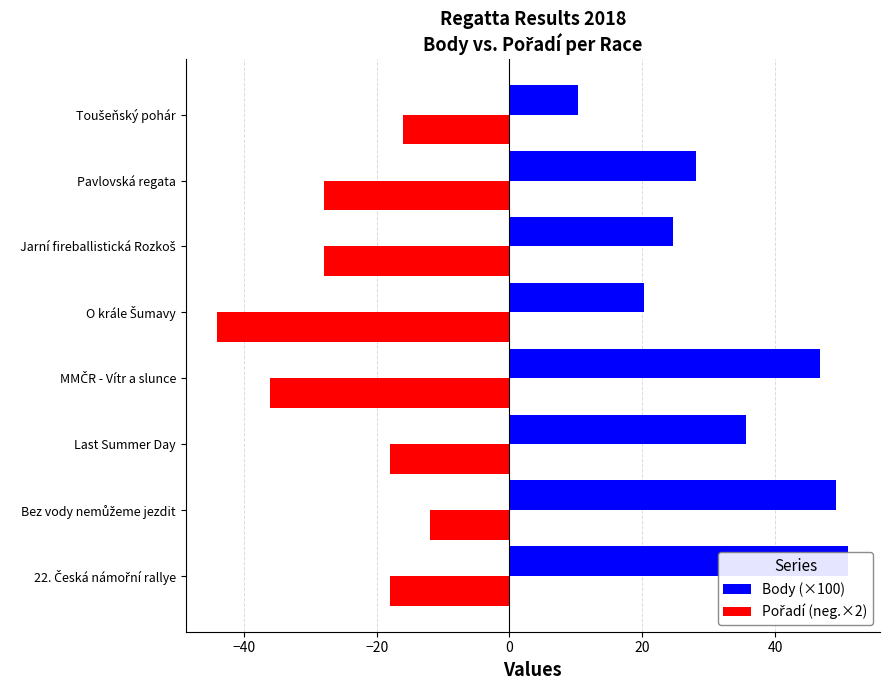

How many data points does each series have?

8